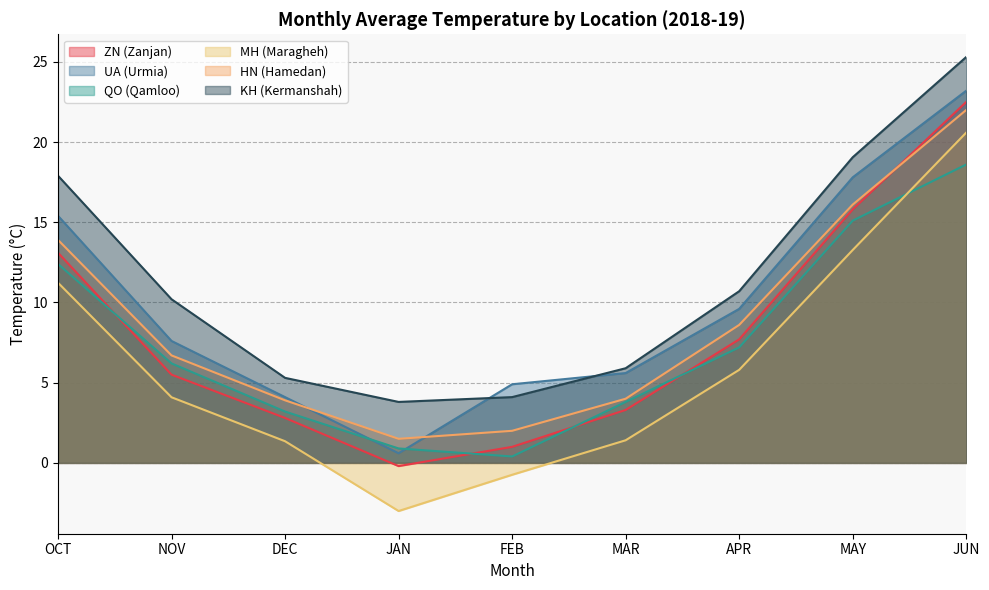

How many lines are shown in the chart?

6